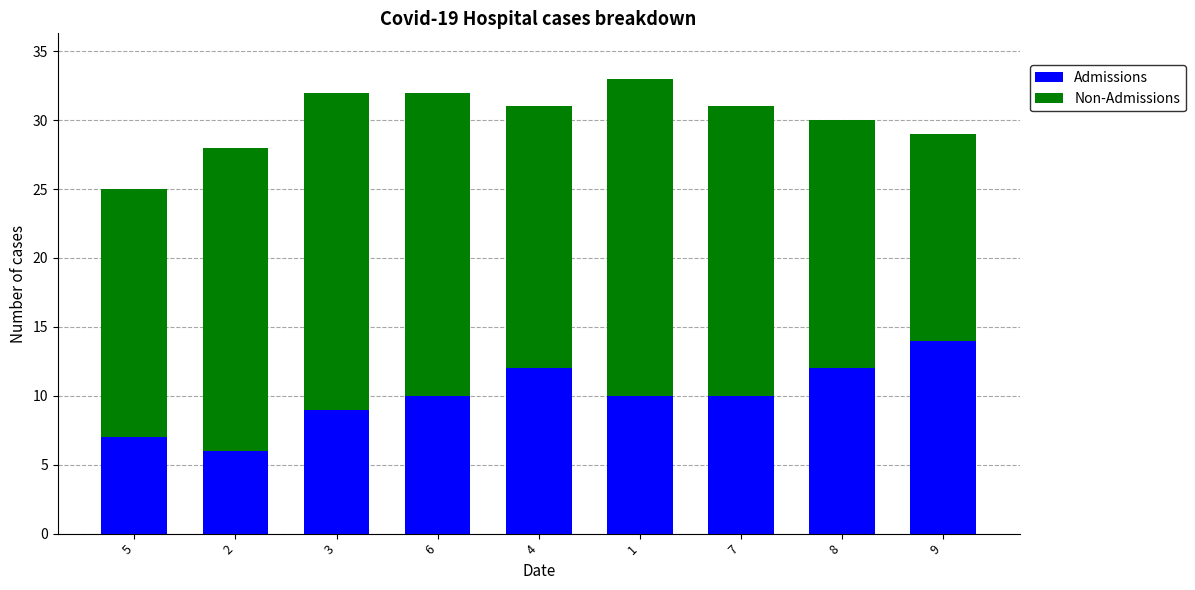

At which category is the sum across all series the highest?

1